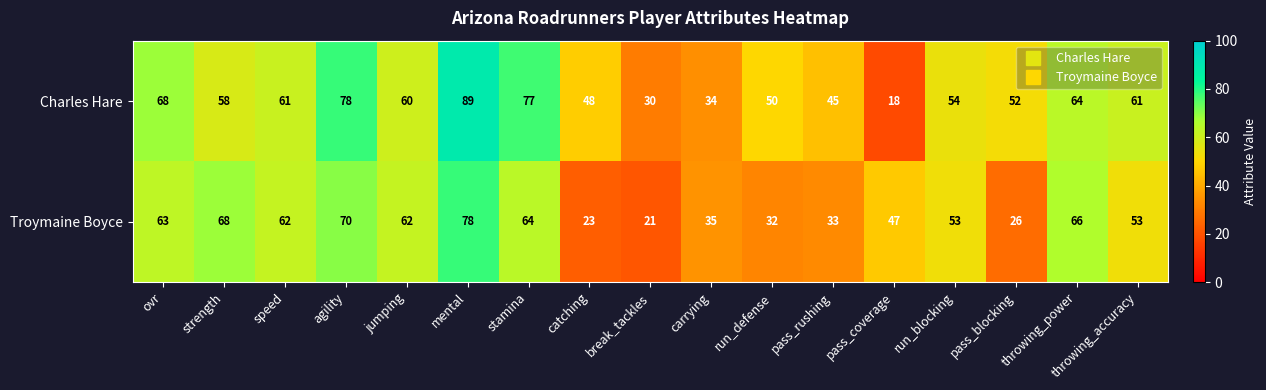

Which label corresponds to the smallest value in the chart?

pass_coverage